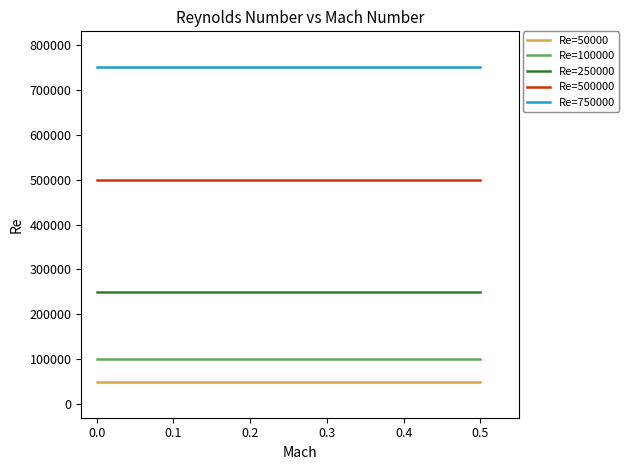

True or false: Re=750000 and Re=50000 cross at least once.

False